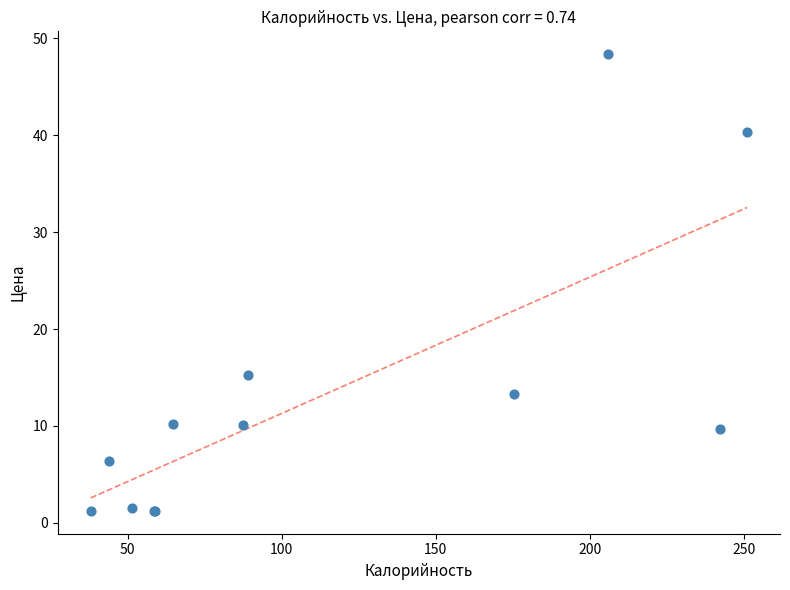

What Y value in the scatter plot is closest to 24?

15.3